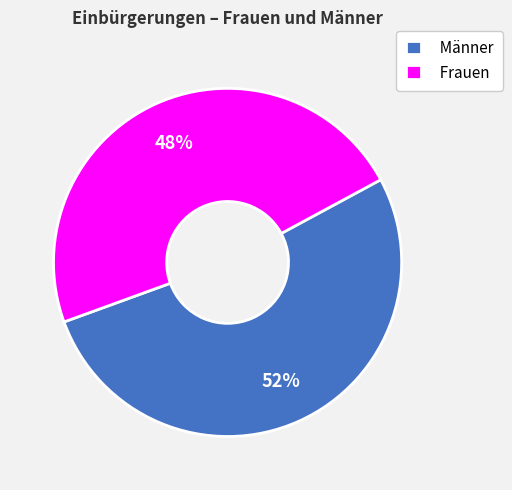

To the nearest percent, what portion does Frauen represent?

48%